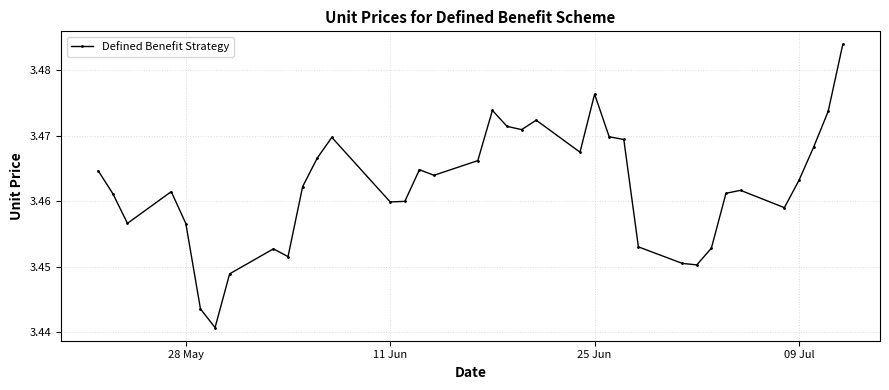

What is the sum of all values?

128.1